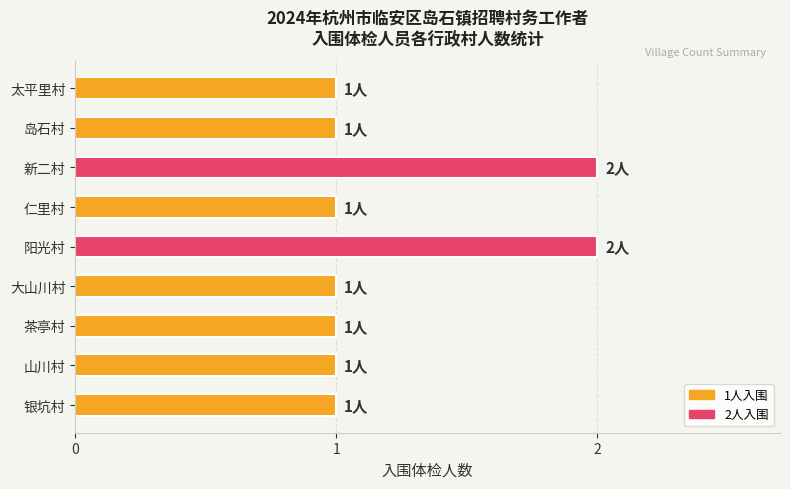

What is the ratio of the value at 岛石村 to the value at 仁里村?

1.0